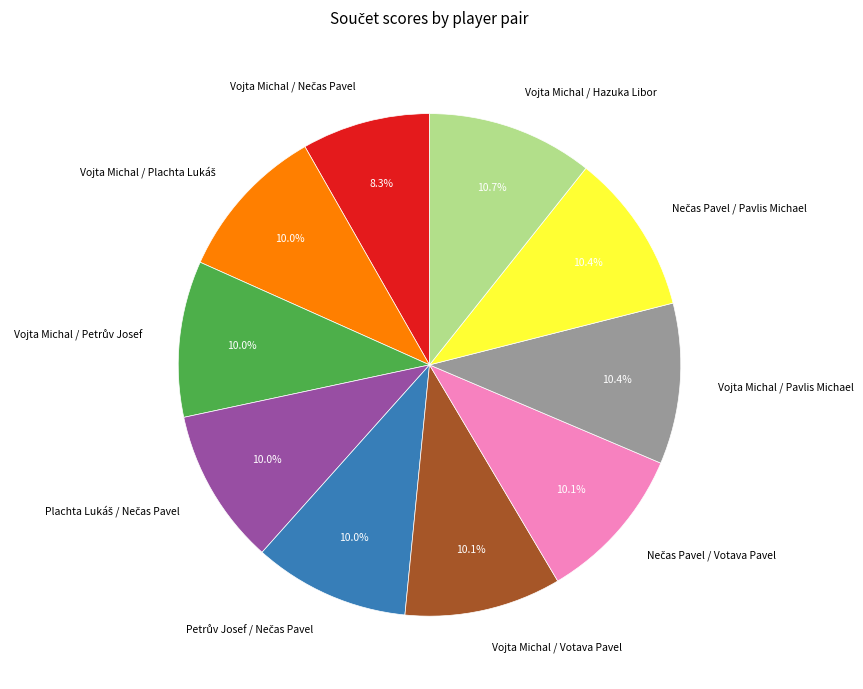

What portion of the pie excludes Vojta Michal / Pavlis Michael?

89.6%